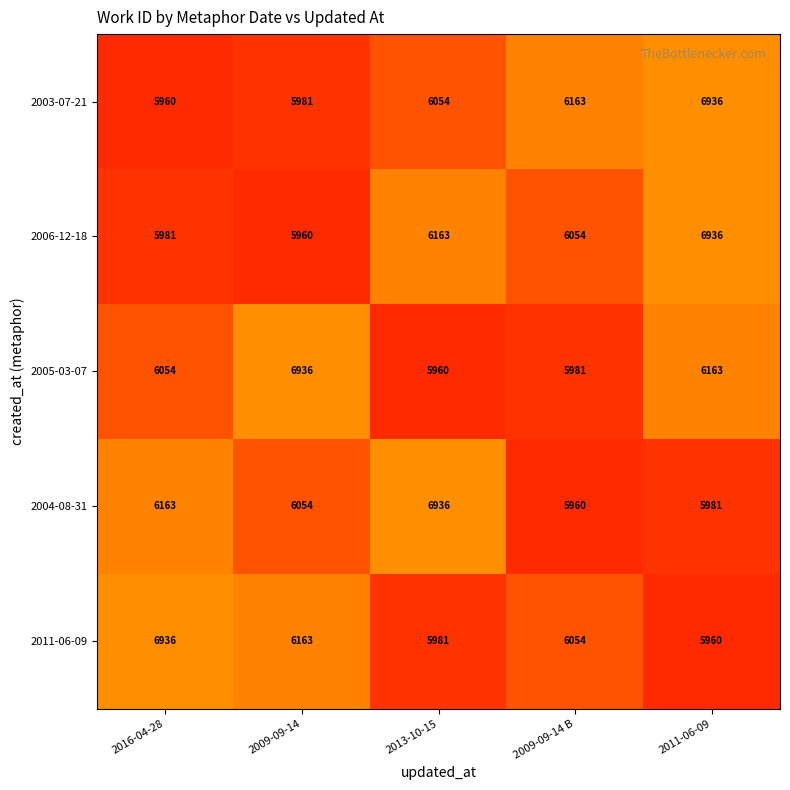

What is the approximate value of 2011-06-09 at 2016-04-28?

6936